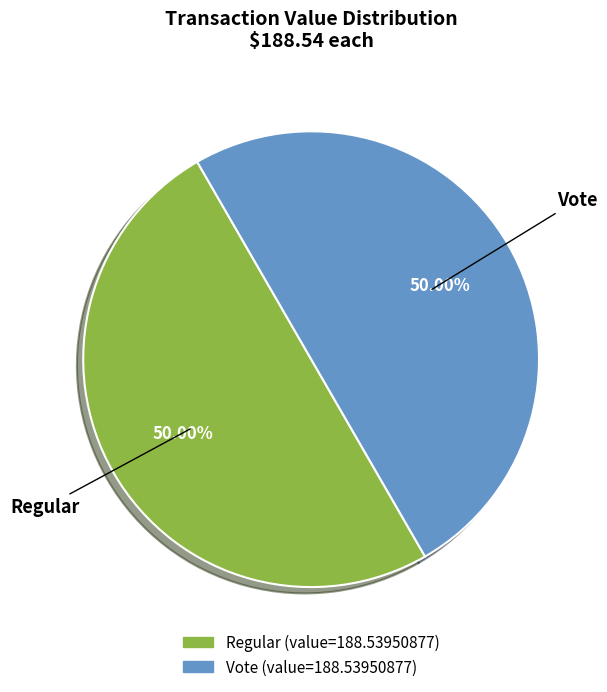

To the nearest percent, what is the difference between the largest and smallest slice percentages?

0%